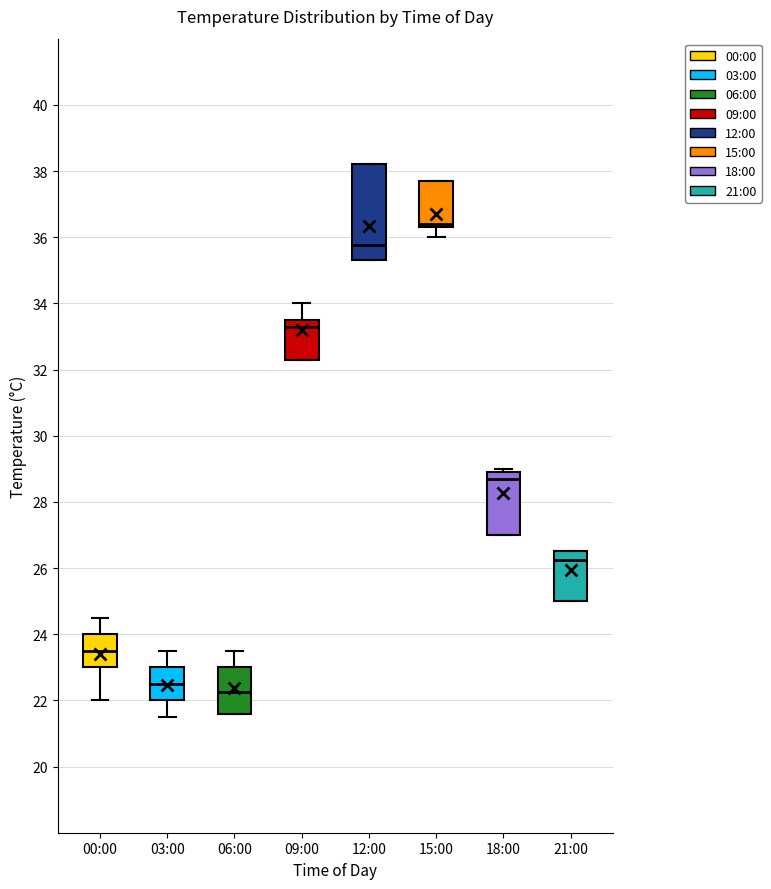

Reading left to right, transcribe this box plot: for each box, give where its median line is, the range the box spans, and where its two whiskers end, as read against the y-axis. The values are not printed on the chart, so give them approximately, as read against the axis.

00:00: median 23.6, box 23.0 to 24.0, whiskers 22.0 to 24.6
03:00: median 22.6, box 22.0 to 23.0, whiskers 21.6 to 23.6
06:00: median 22.2, box 21.6 to 23.0, whiskers 21.6 to 23.6
09:00: median 33.4, box 32.4 to 33.6, whiskers 32.4 to 34.0
12:00: median 35.8, box 35.4 to 38.2, whiskers 35.4 to 38.2
15:00: median 36.4 (just above the box's lower edge), box 36.4 to 37.8, whiskers 36.0 to 37.8
18:00: median 28.8, box 27.0 to 29.0, whiskers 27.0 to 29.0 (just above the box's upper edge)
21:00: median 26.2, box 25.0 to 26.6, whiskers 25.0 to 26.6